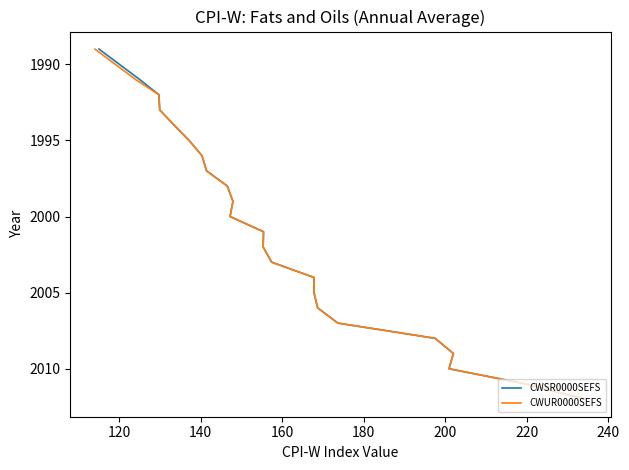

How many lines are shown in the chart?

2